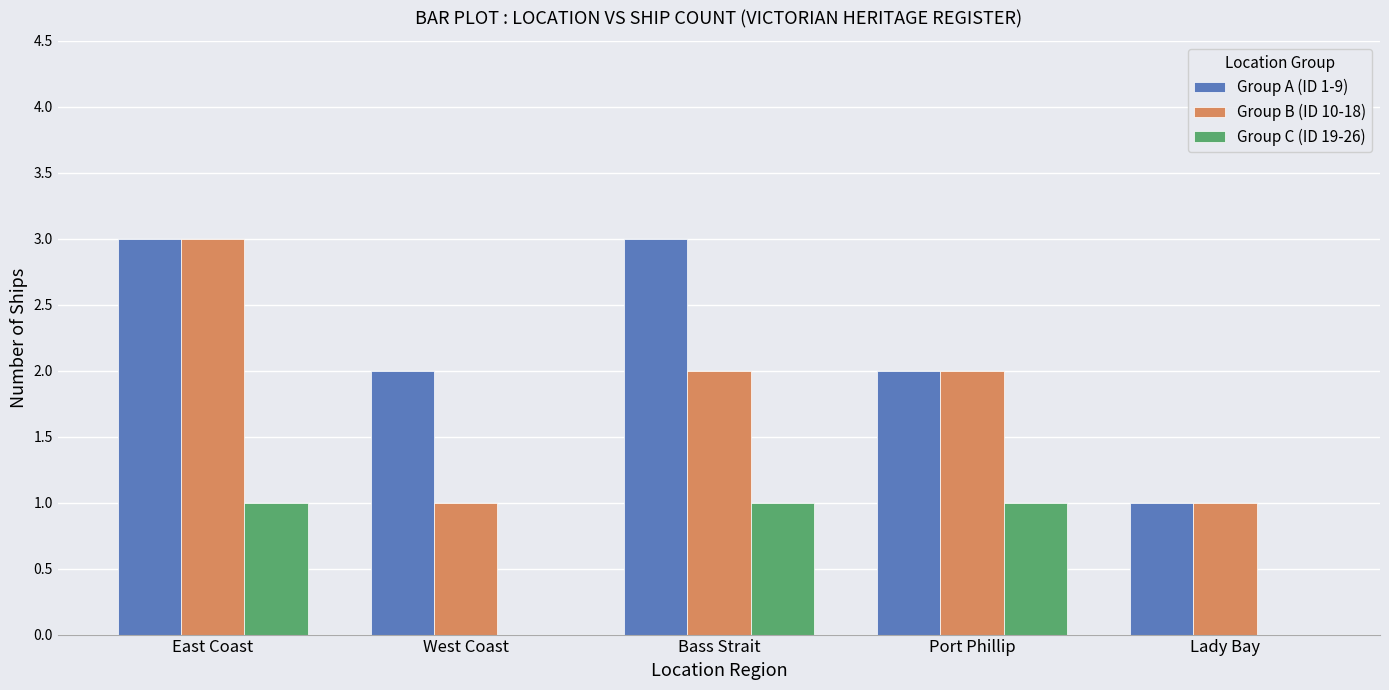

What is the maximum value shown in the chart?

3